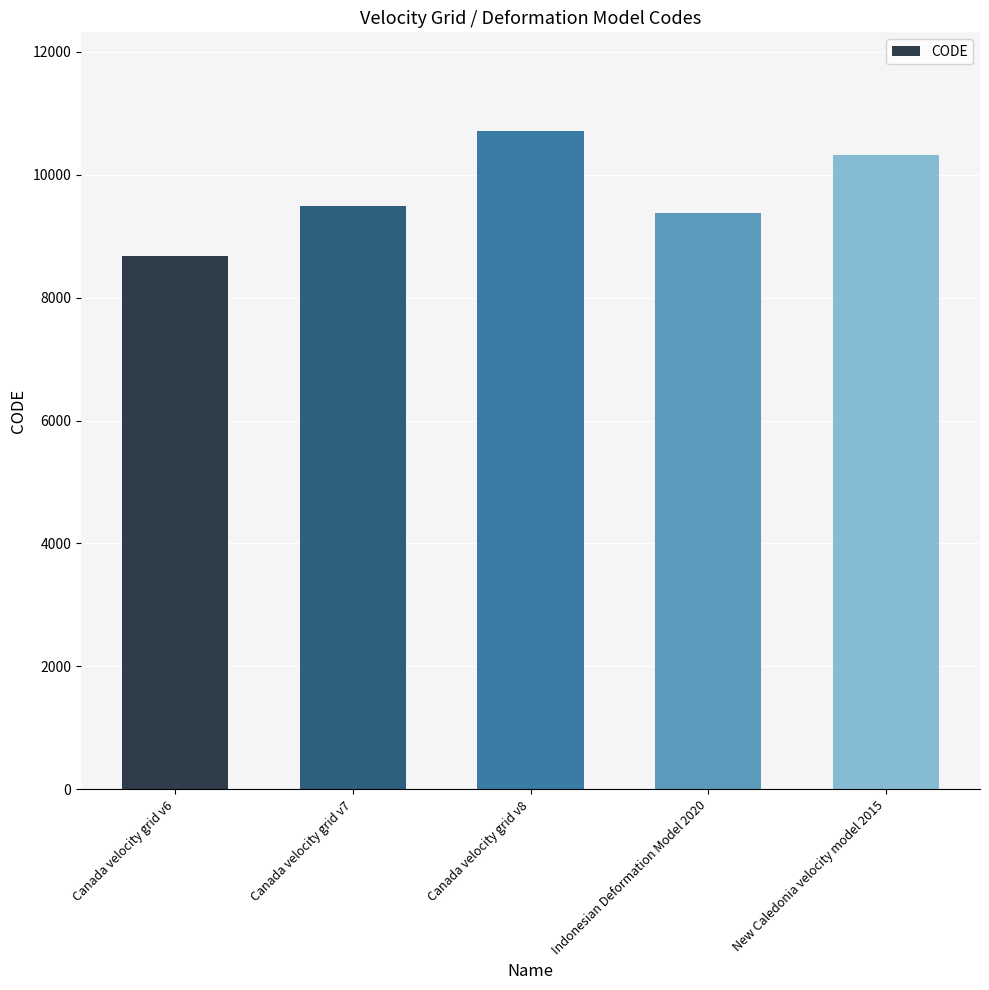

Which category has the highest value across all series?

Canada velocity grid v8